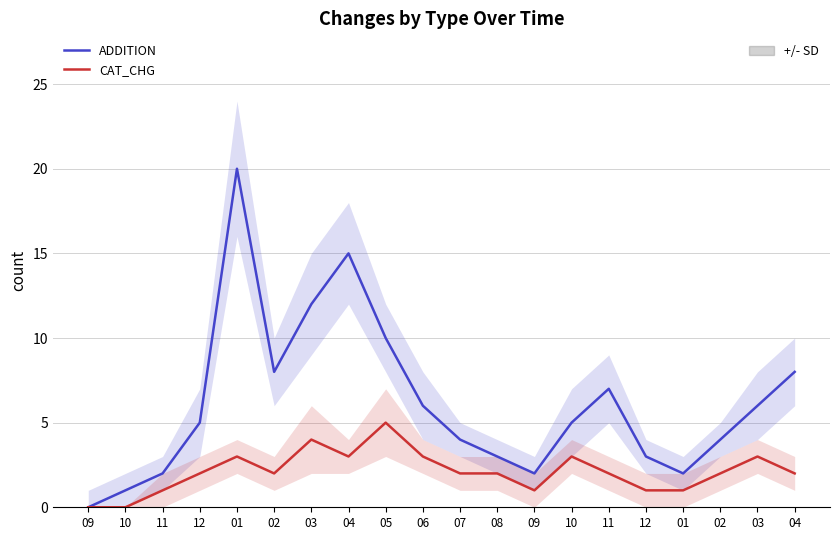

Count the number of categories in the chart.

20